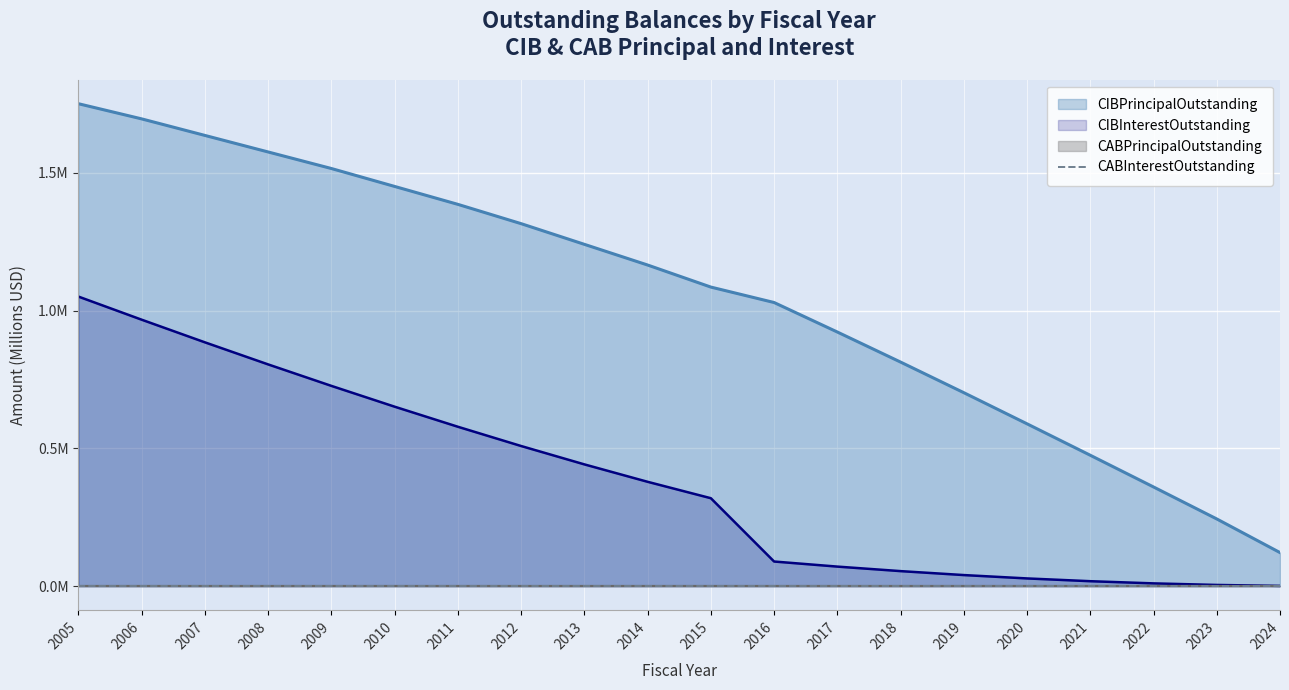

What is the sum of the CIBPrincipalOutstanding values at 2008 and 2018?

2.4